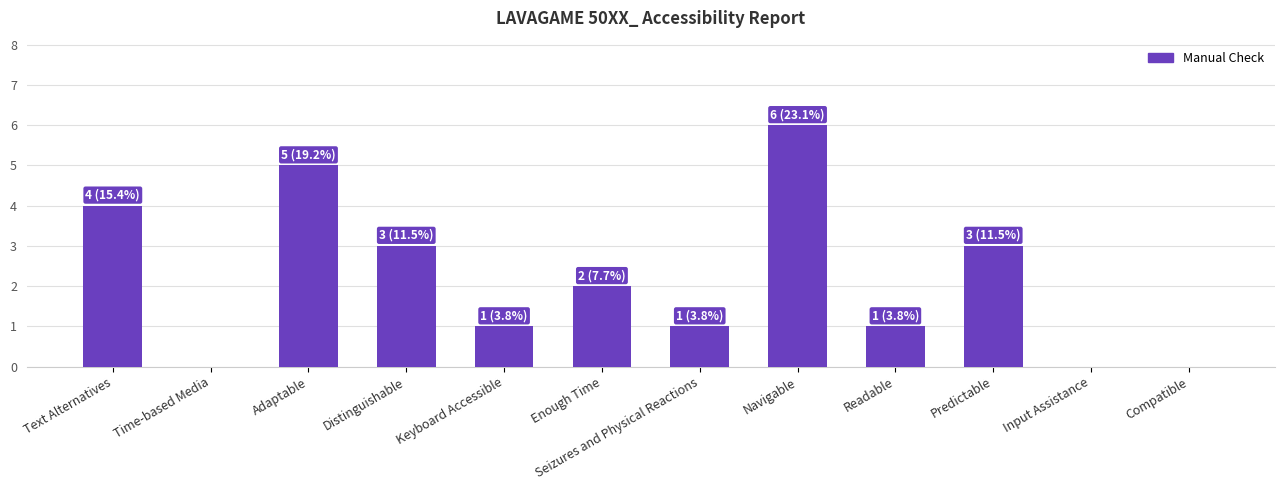

How many distinct data groups are displayed?

1